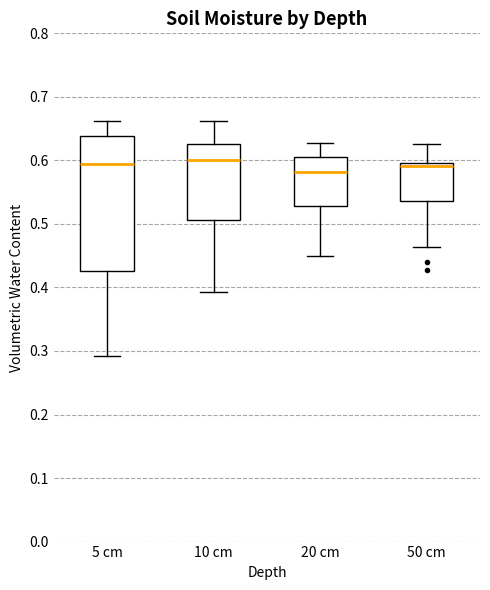

Reading left to right, transcribe this box plot: for each box, give where its median line is, the range the box spans, and where its two whiskers end, as read against the y-axis. The values are not printed on the chart, so give them approximately, as read against the axis.

5 cm: median 0.60, box 0.43 to 0.64, whiskers 0.29 to 0.66
10 cm: median 0.60, box 0.51 to 0.63, whiskers 0.39 to 0.66
20 cm: median 0.58, box 0.53 to 0.61, whiskers 0.45 to 0.63
50 cm: median 0.59, box 0.54 to 0.60, whiskers 0.46 to 0.63